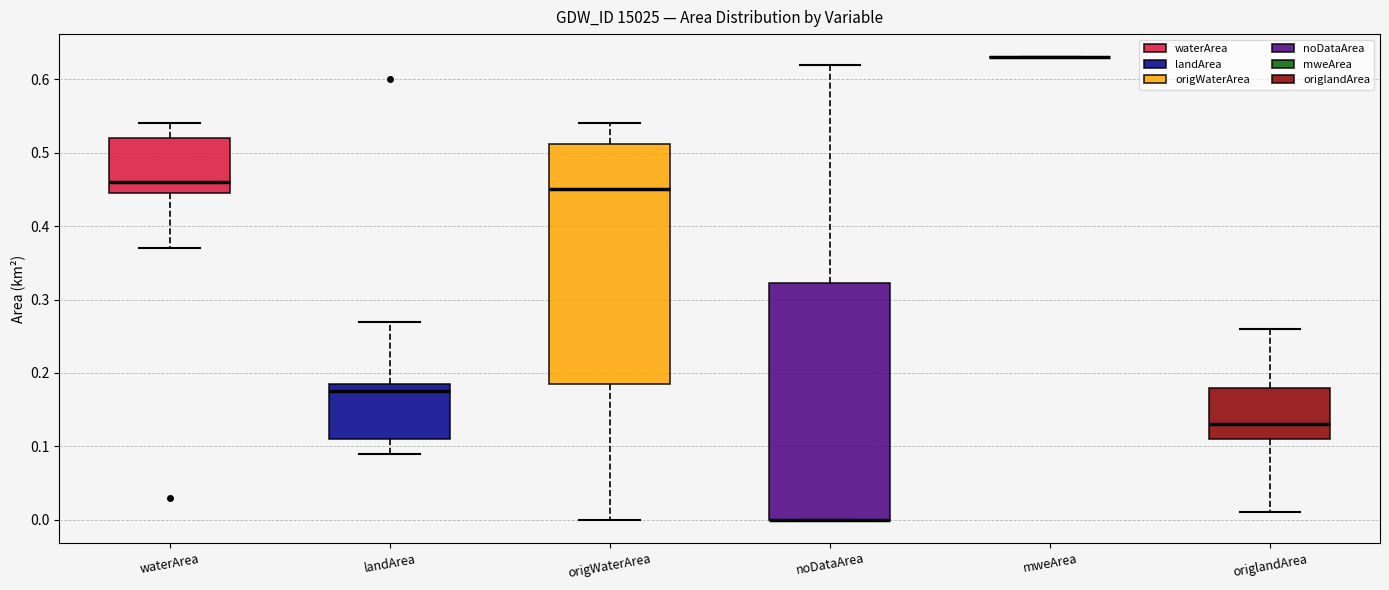

Reading left to right, read every box against the y-axis: the position of its median line, the range the box covers, and the ends of its whiskers. The values are not printed on the chart, so give them approximately, as read against the axis.

waterArea: median 0.46, box 0.45 to 0.52, whiskers 0.37 to 0.54
landArea: median 0.18, box 0.11 to 0.19, whiskers 0.09 to 0.27
origWaterArea: median 0.45, box 0.19 to 0.51, whiskers 0.00 to 0.54
noDataArea: median 0.00 (drawn on the box's lower edge), box 0.00 to 0.32, whiskers 0.00 to 0.62
mweArea: box collapsed to a line at 0.63, whiskers 0.63 to 0.63
origlandArea: median 0.13, box 0.11 to 0.18, whiskers 0.01 to 0.26